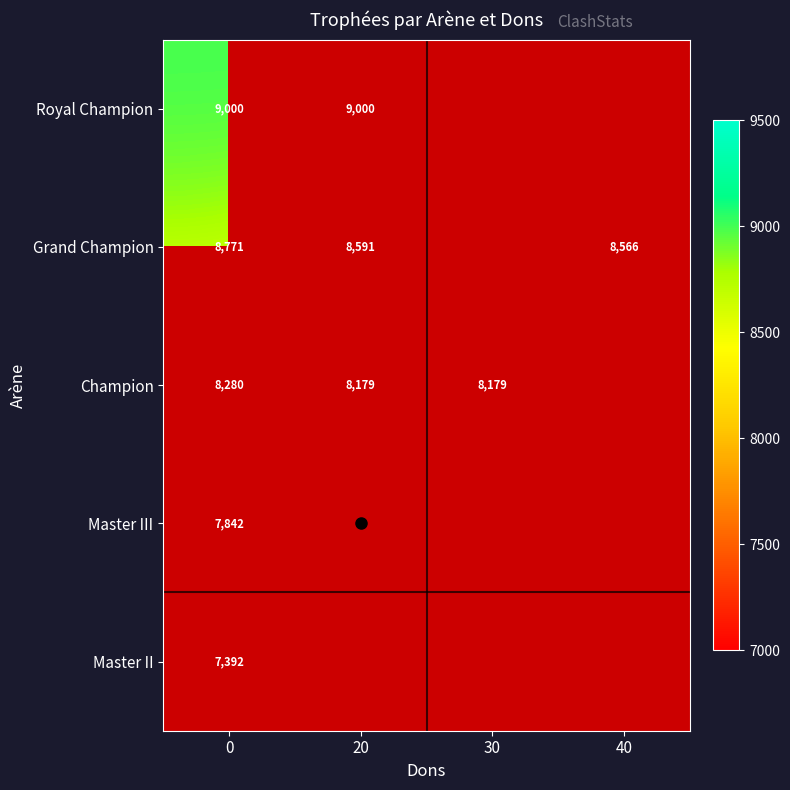

At how many categories does at least one series exceed 8649?

2